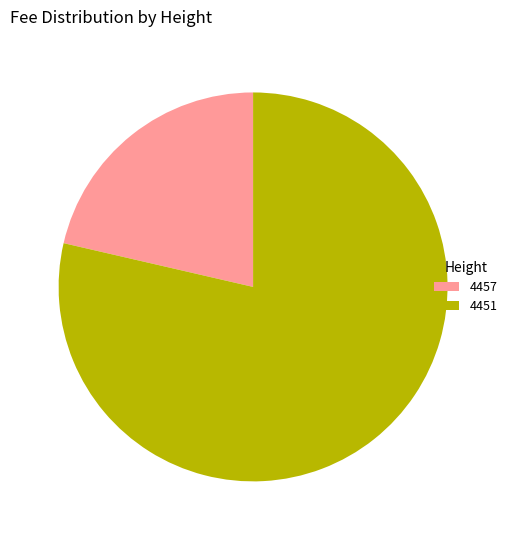

Which slice is the largest?

4451